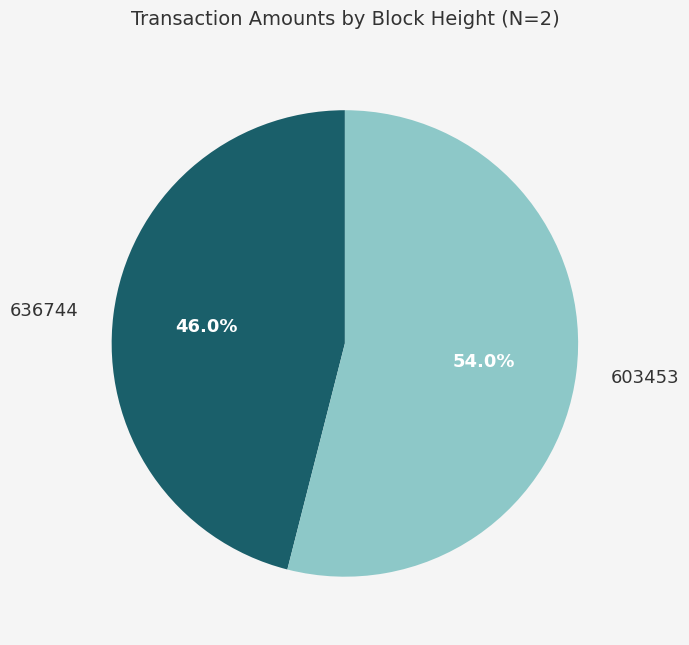

What is the majority slice?

603453